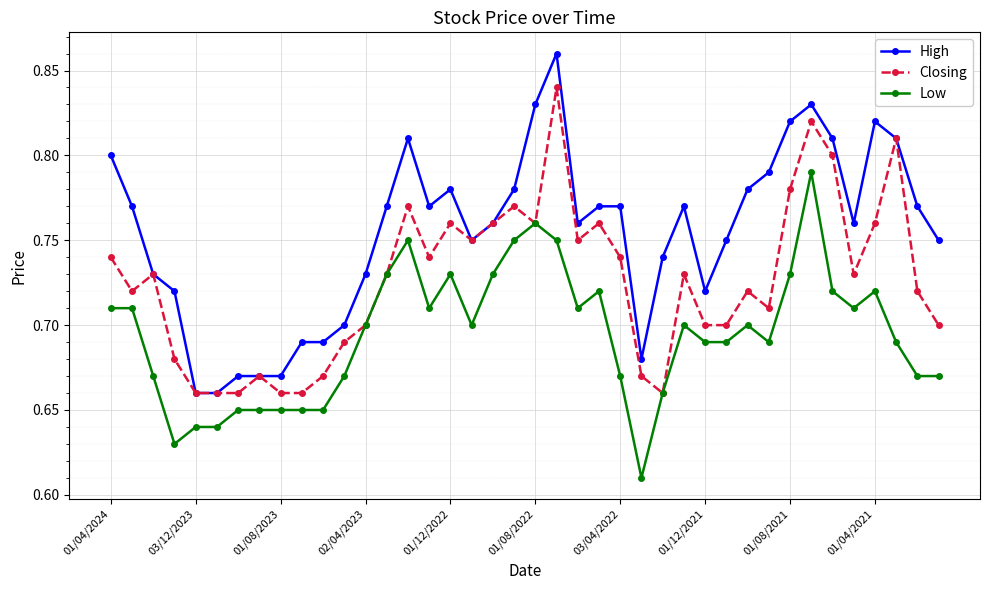

Rank the series by their average value, from highest to lowest.

High, Closing, Low